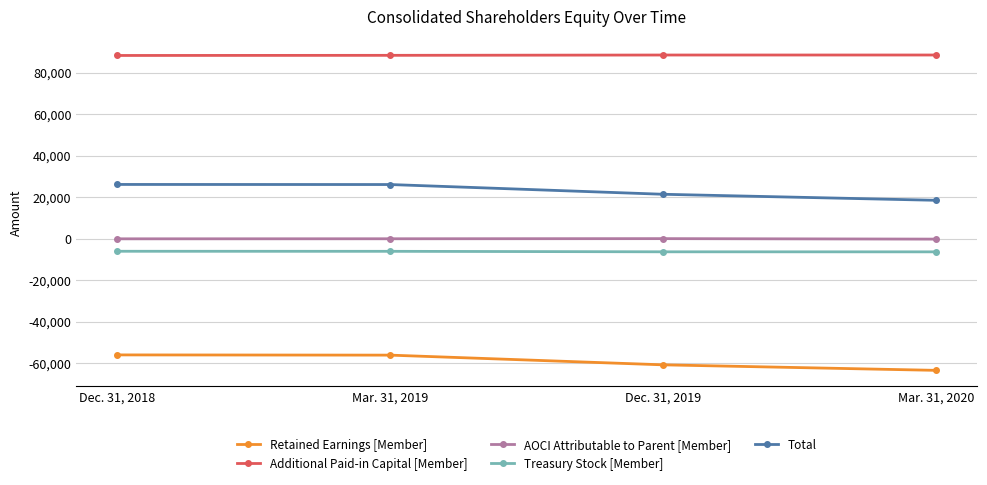

What is the label of the 2nd point from the left?

Mar. 31, 2019